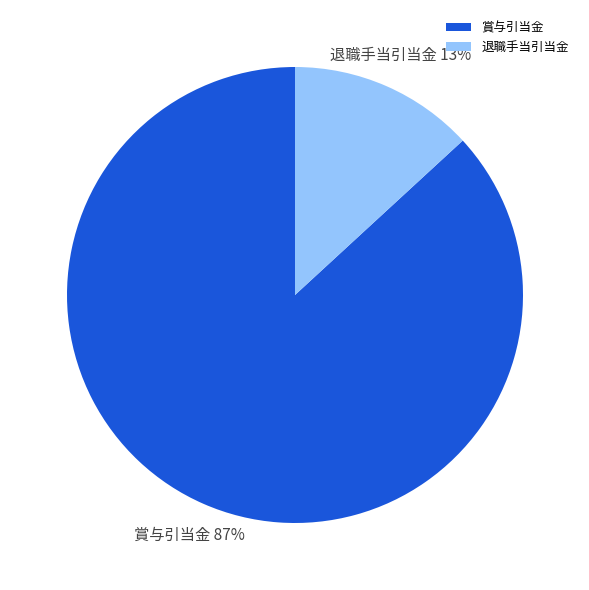

To the nearest percent, what is the difference between the 賞与引当金 and 退職手当引当金 slice percentages?

74%